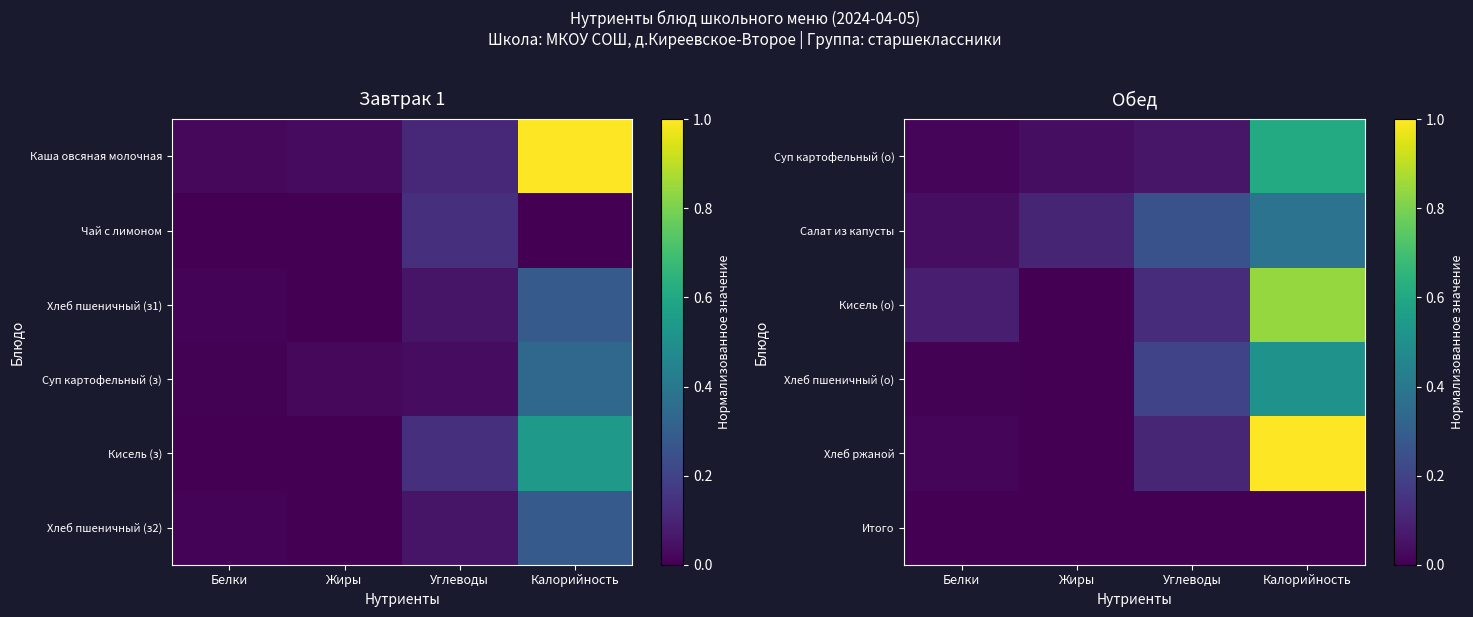

At how many categories does at least one series exceed 0?

4